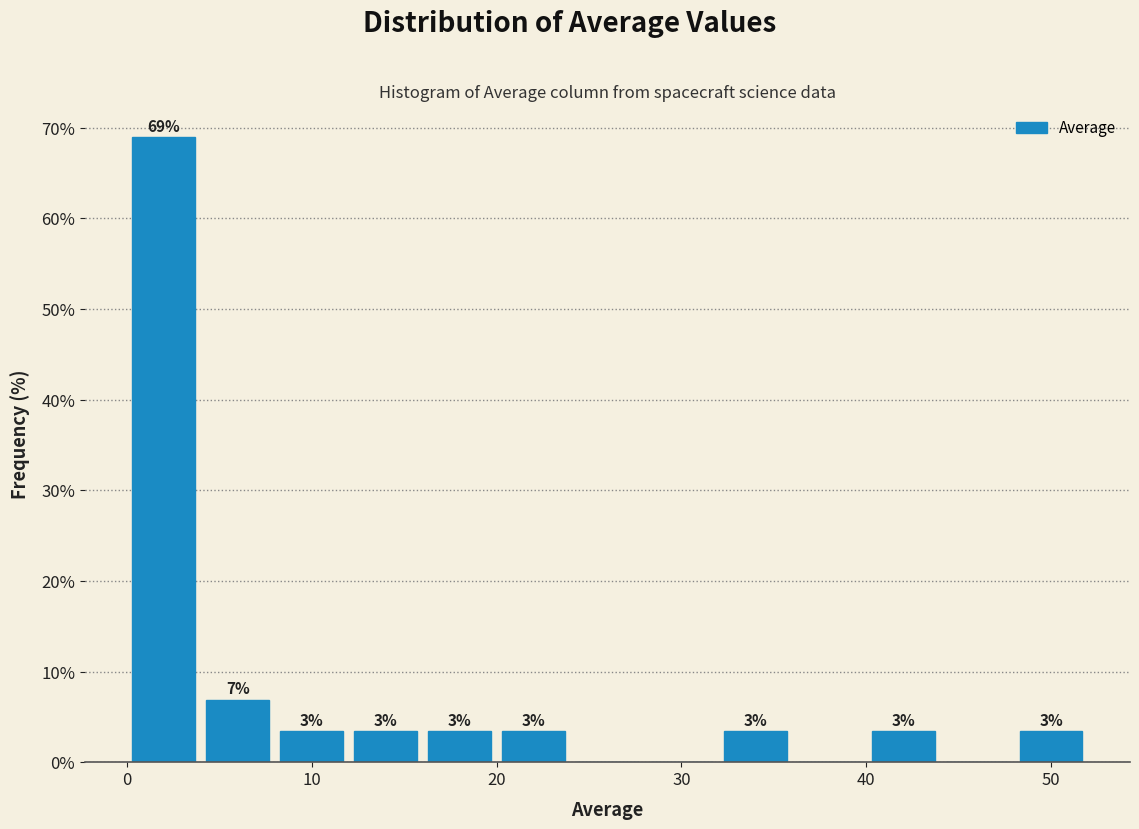

Read against the x-axis, roughly where is the centre of the tallest bar?

2